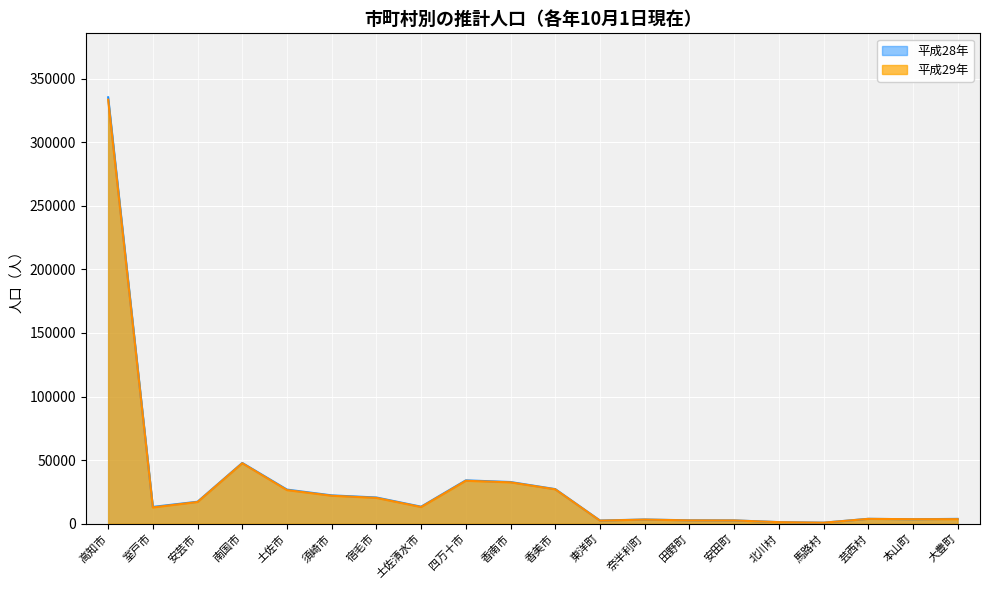

At how many categories does at least one series exceed 27011?

5